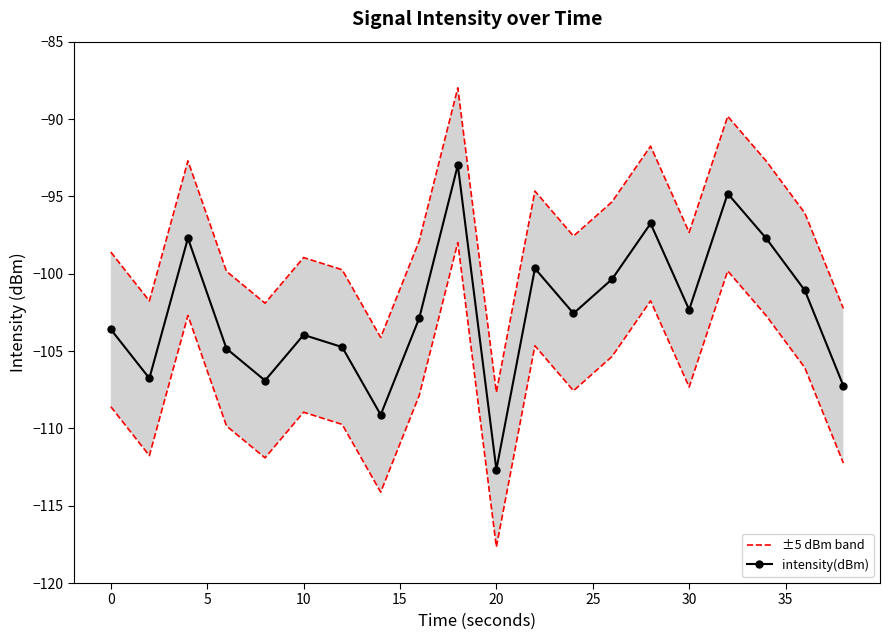

In ±5 dBm band, how many points are lower than both neighbors (excluding endpoints)?

6